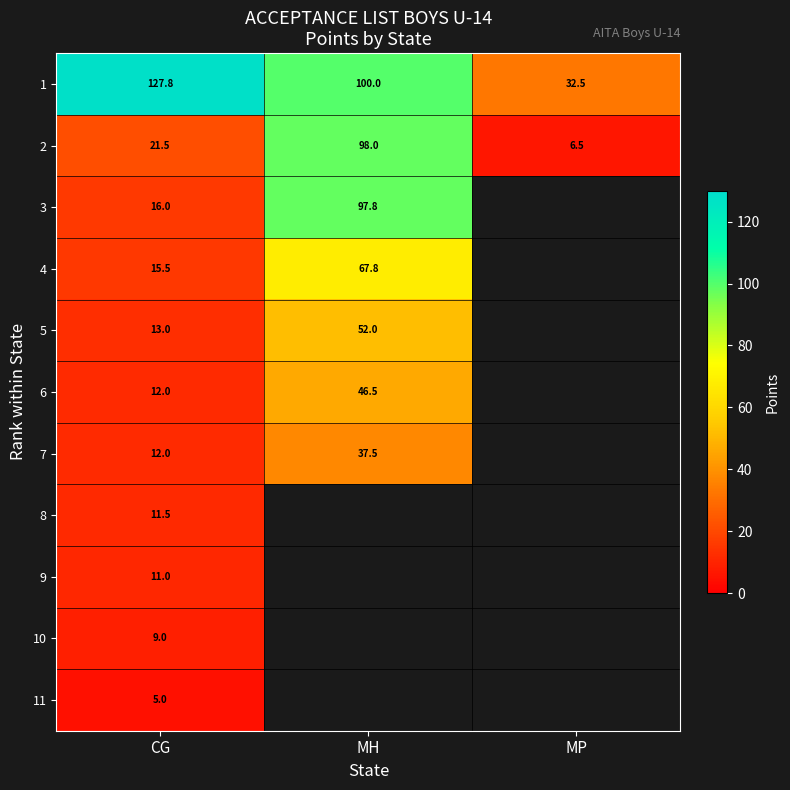

At which label does 1 reach its minimum?

MP